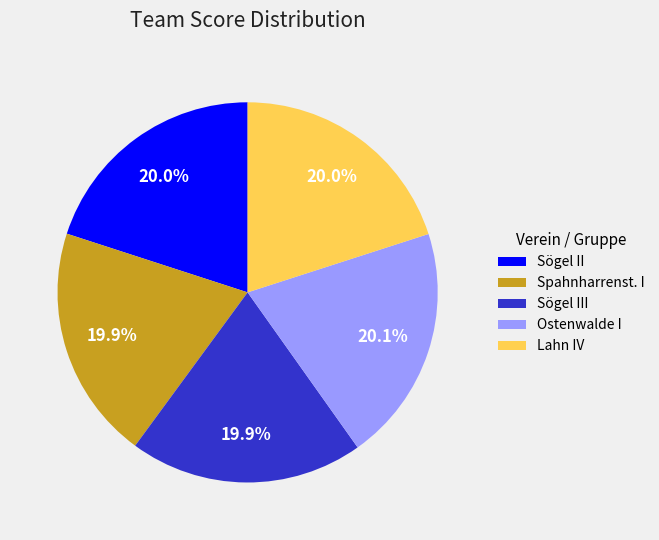

How many segments does this pie chart have?

5